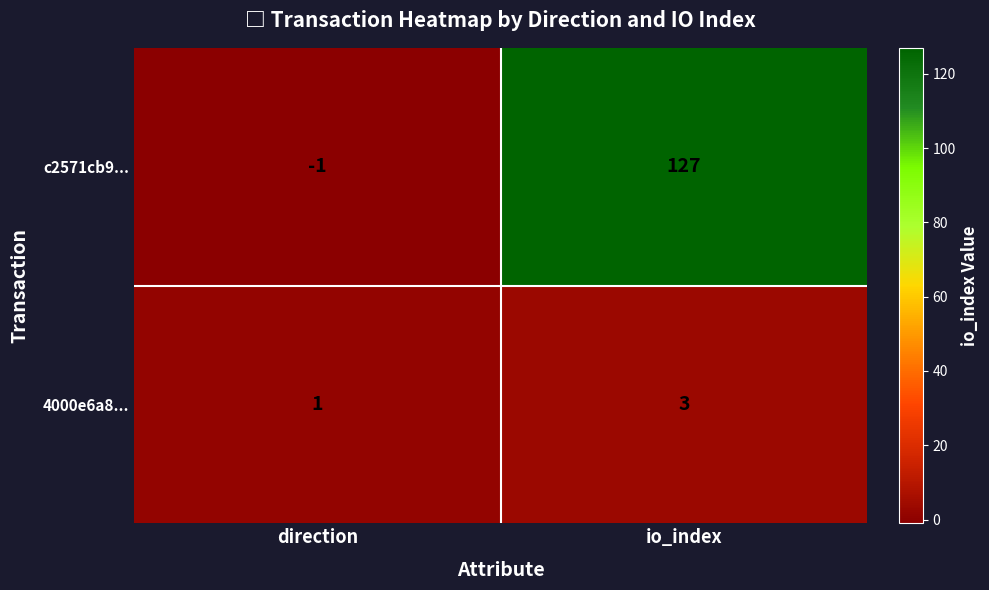

At how many categories does at least one series exceed 0?

2